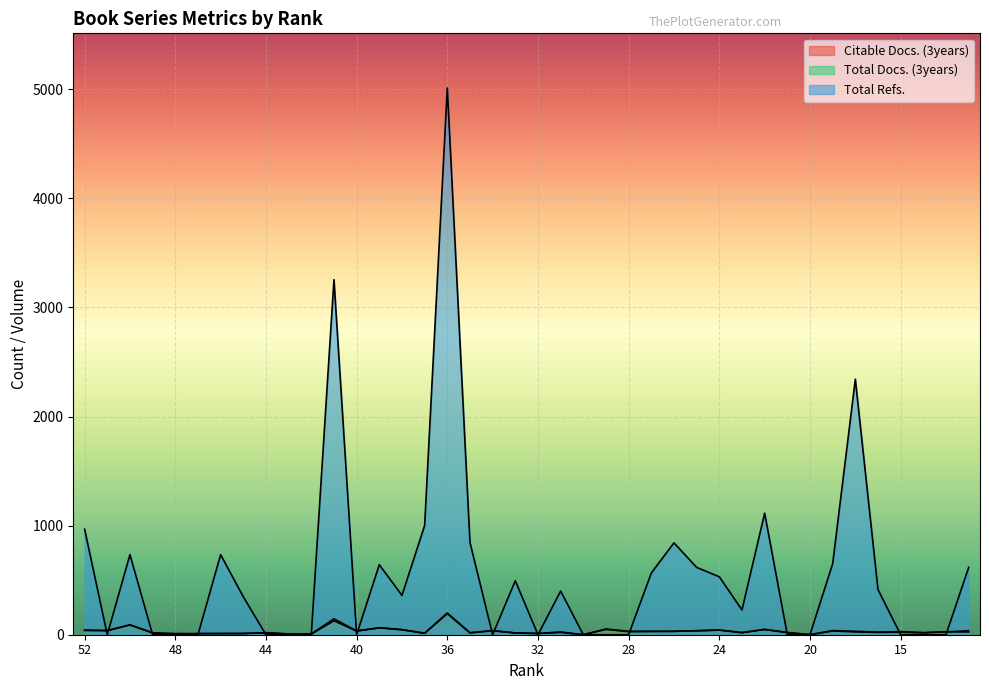

How many data points in Citable Docs. (3years) are less than 25?

20